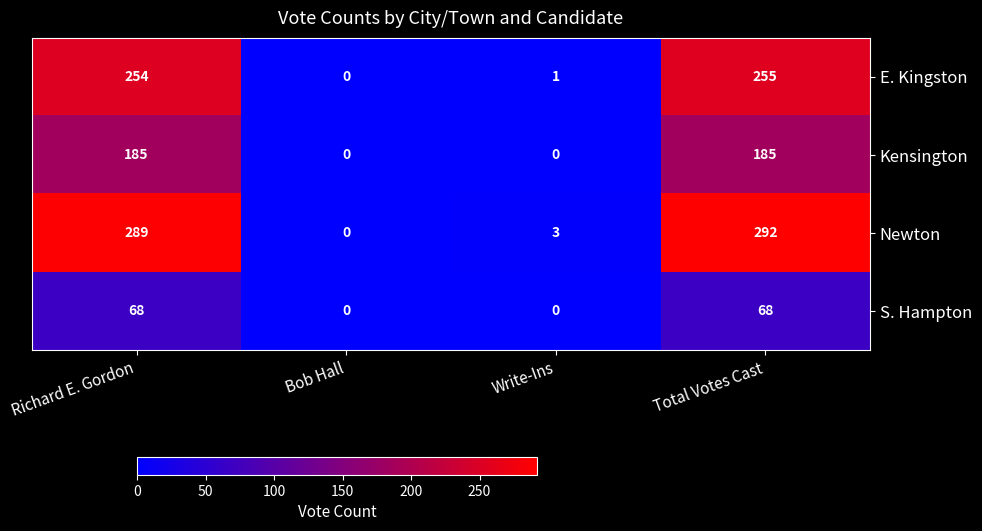

Reading right to left, transcribe all the data shown in this chart.

E. Kingston: 255	1	0	254
Kensington: 185	0	0	185
Newton: 292	3	0	289
S. Hampton: 68	0	0	68